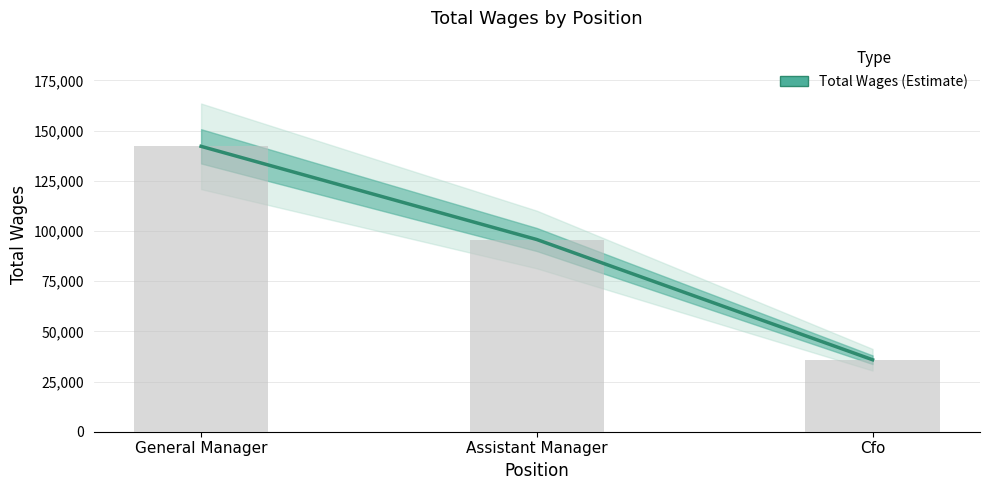

What is the label of the 1st bar from the right?

Cfo